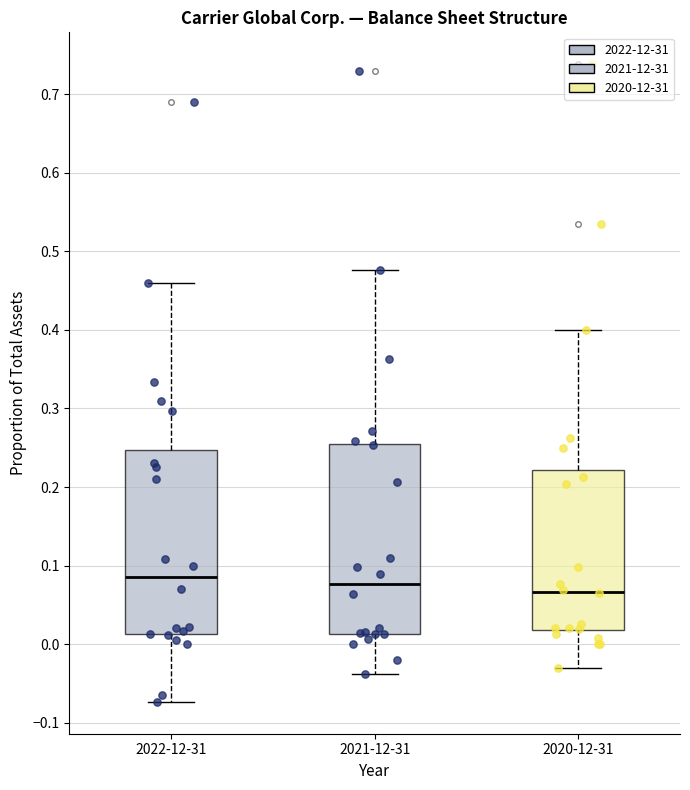

Reading left to right, transcribe this box plot: for each box, give where its median line is, the range the box spans, and where its two whiskers end, as read against the y-axis. The values are not printed on the chart, so give them approximately, as read against the axis.

2022-12-31: median 0.09, box 0.01 to 0.25, whiskers -0.07 to 0.46
2021-12-31: median 0.08, box 0.01 to 0.25, whiskers -0.04 to 0.48
2020-12-31: median 0.07, box 0.02 to 0.22, whiskers -0.03 to 0.40